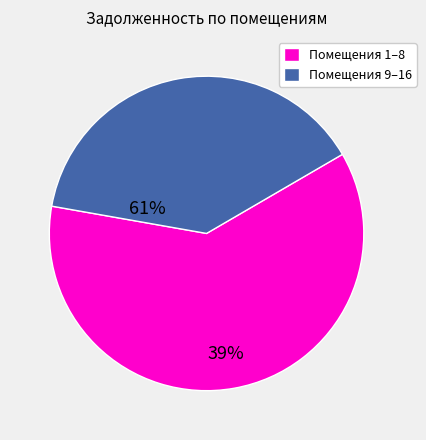

Which slice is the largest?

Помещения 1–8